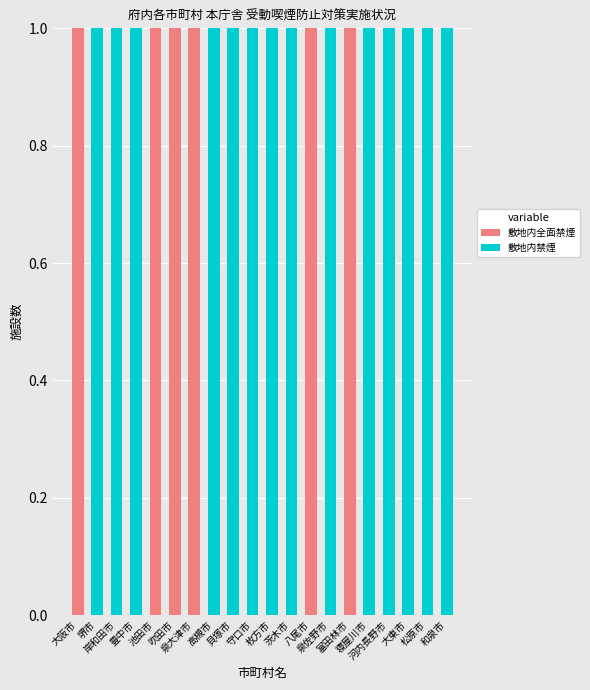

Count the number of categories in the chart.

20